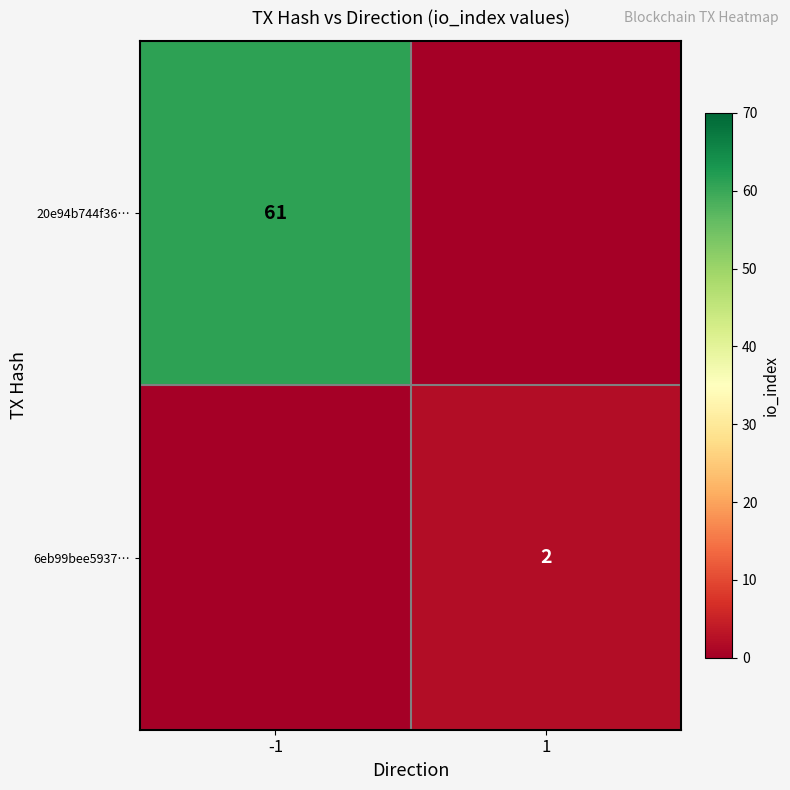

The value of 6eb99bee5937… at 1 is 3. True or false?

False